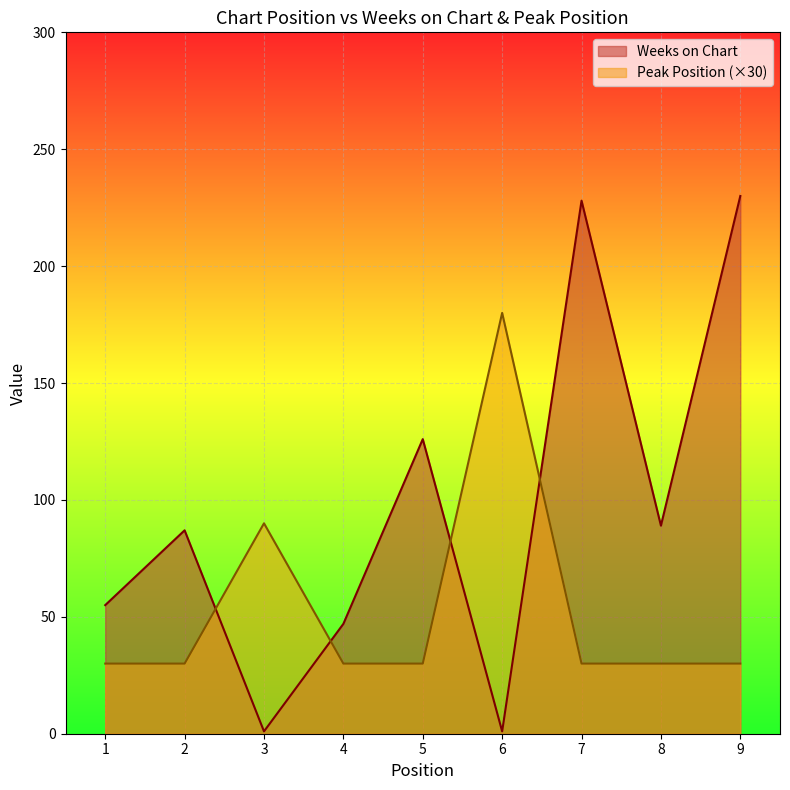

What is the lowest value of the Peak Position series?

30